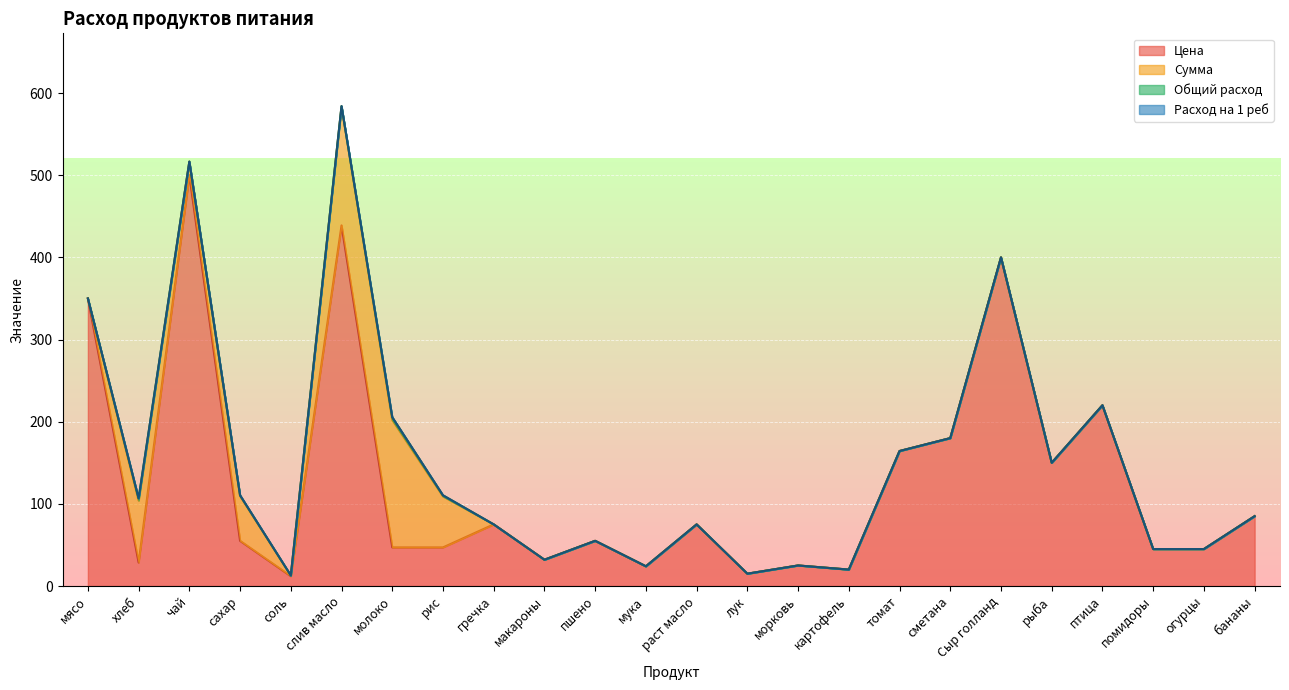

Count the number of categories in the chart.

24